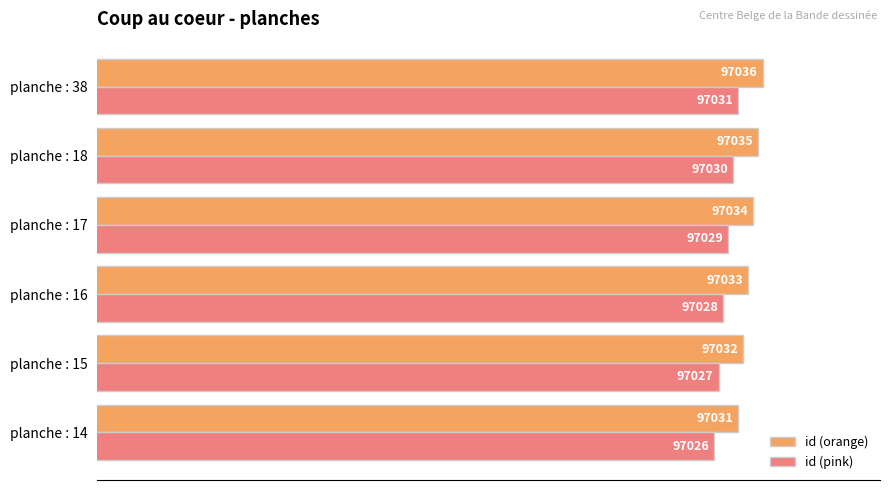

Where is id (pink) nearest to the value 97028?

planche : 16